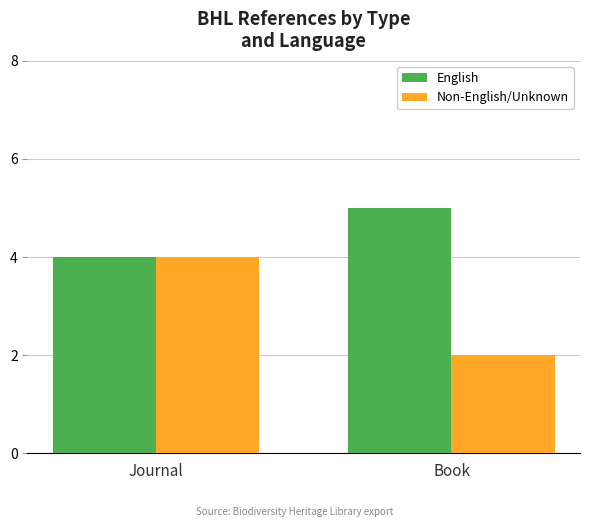

At which label does Non-English/Unknown reach its peak?

Journal